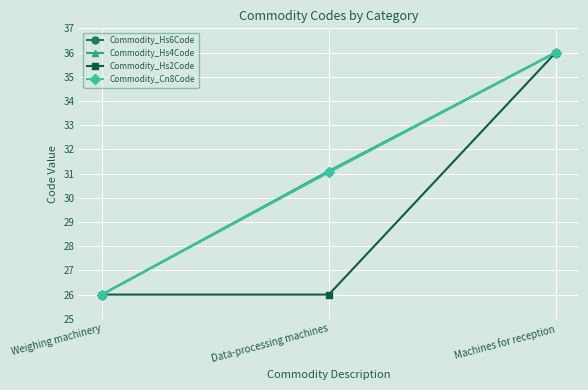

What is the minimum value shown in the chart?

26.0